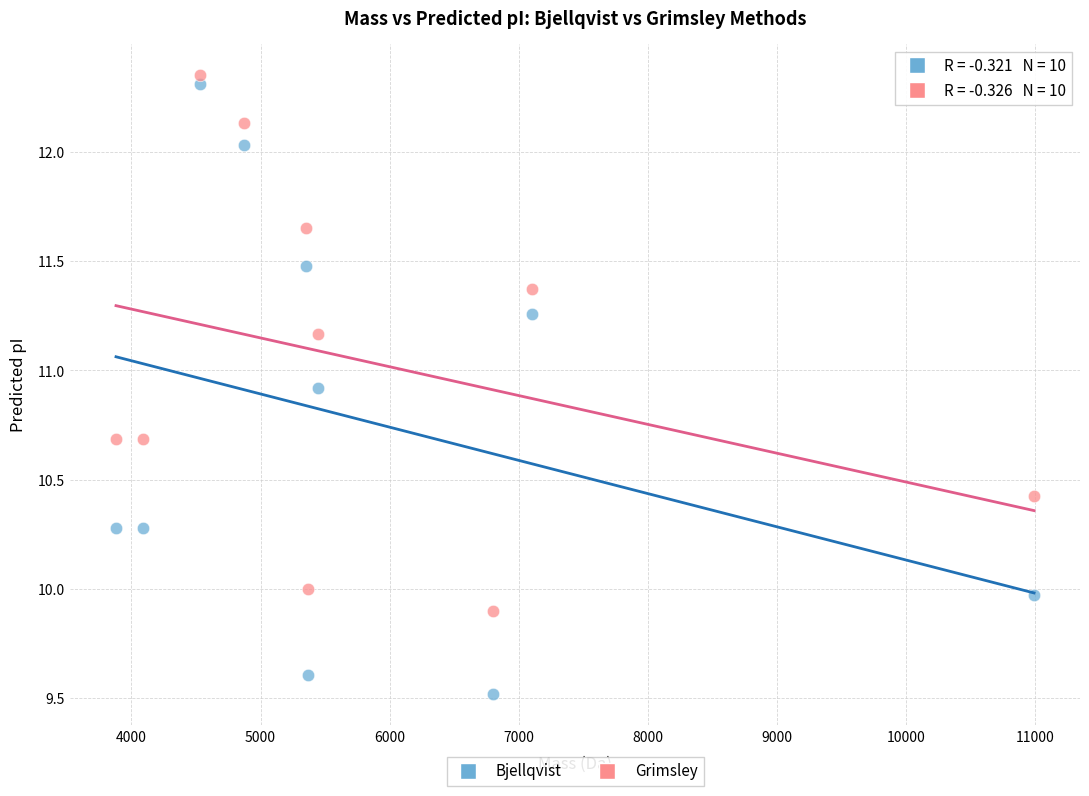

Which series reaches the minimum Y coordinate?

Bjellqvist